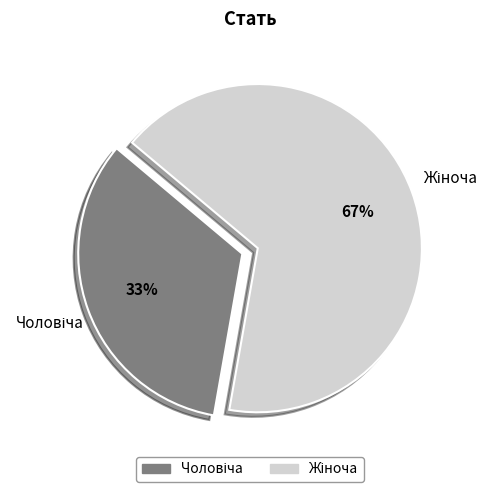

How many segments does this pie chart have?

2